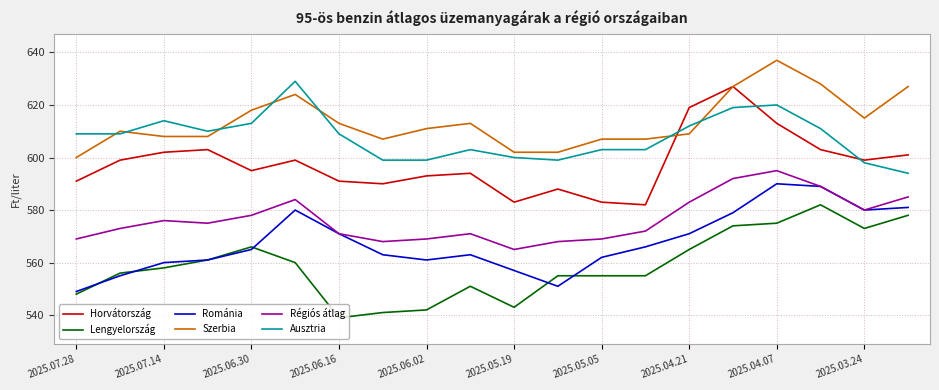

Is this an area chart (filled region under the line)?

No